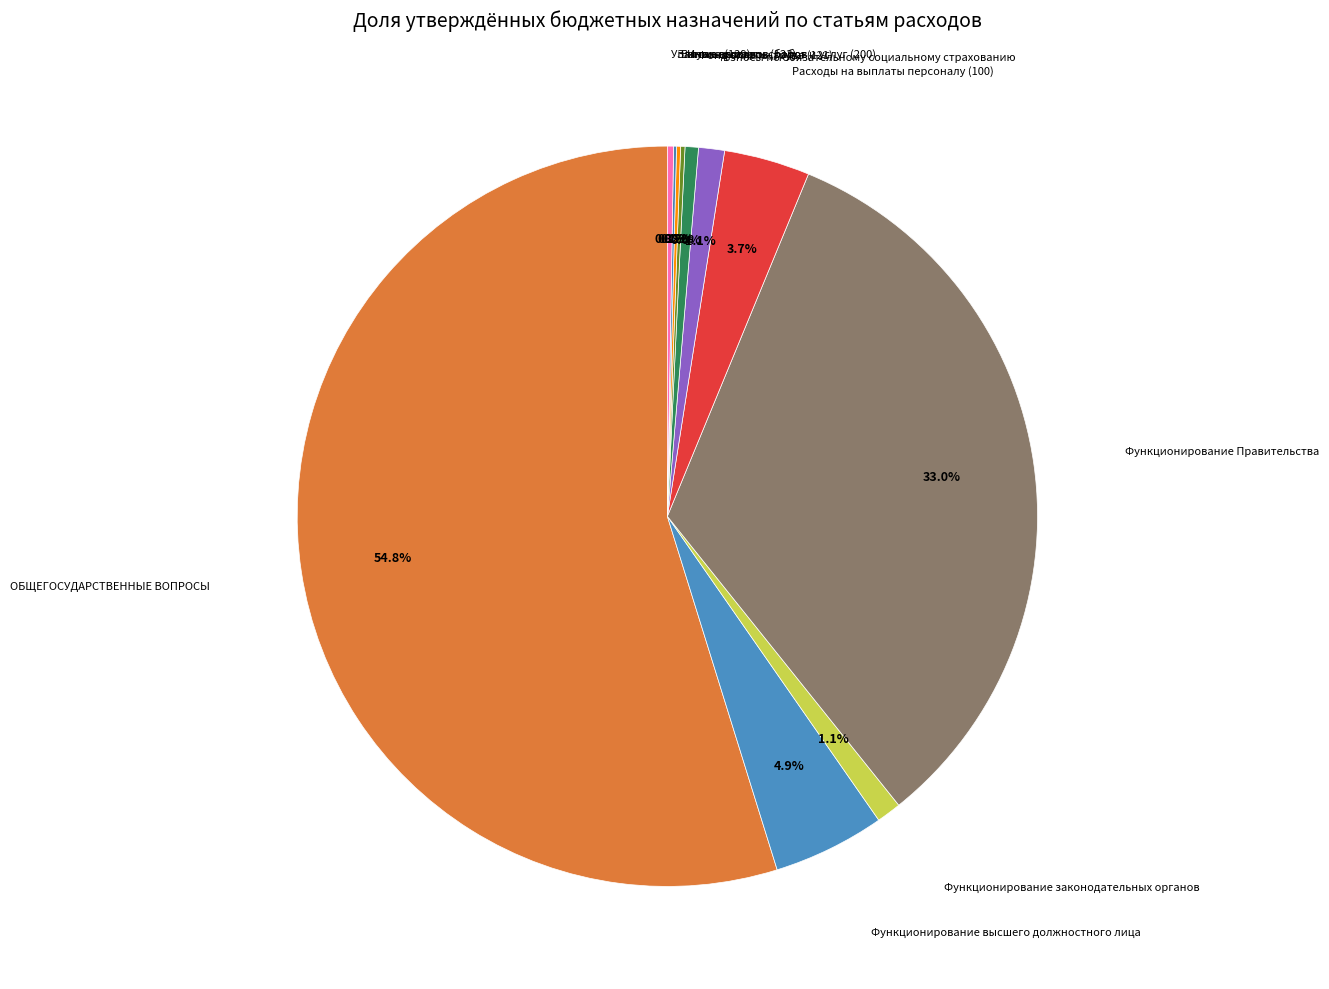

Which category has the biggest portion of the pie?

ОБЩЕГОСУДАРСТВЕННЫЕ ВОПРОСЫ